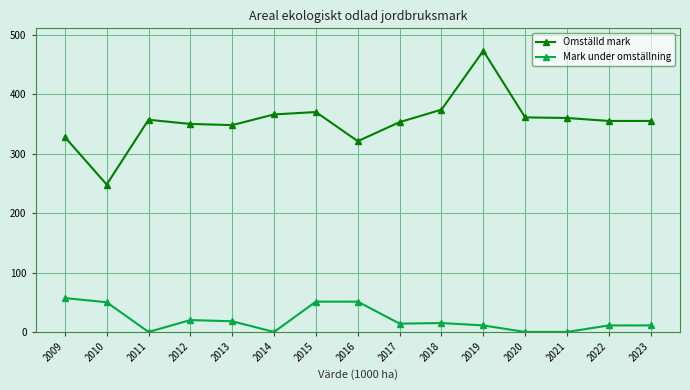

What is the difference between the maximum and minimum values in the Mark under omställning series?

57